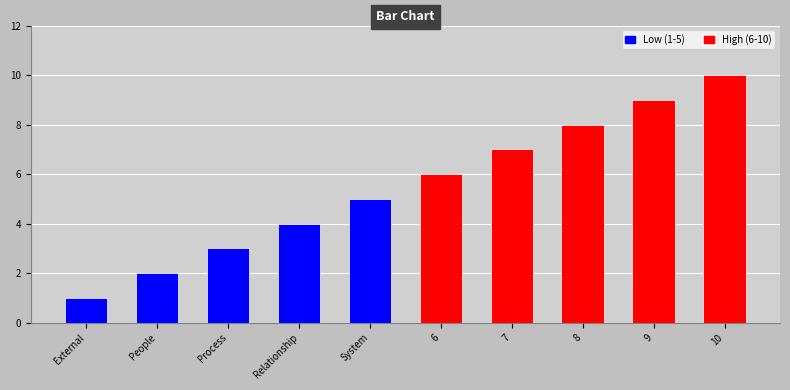

What is the sum of all values?

55